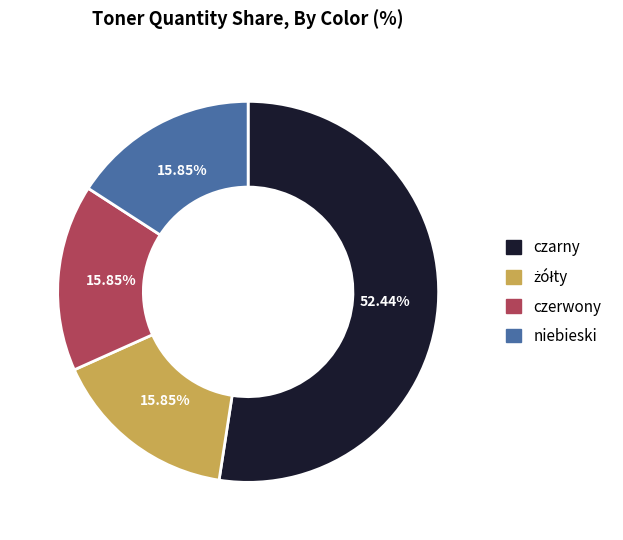

How many segments does this pie chart have?

4